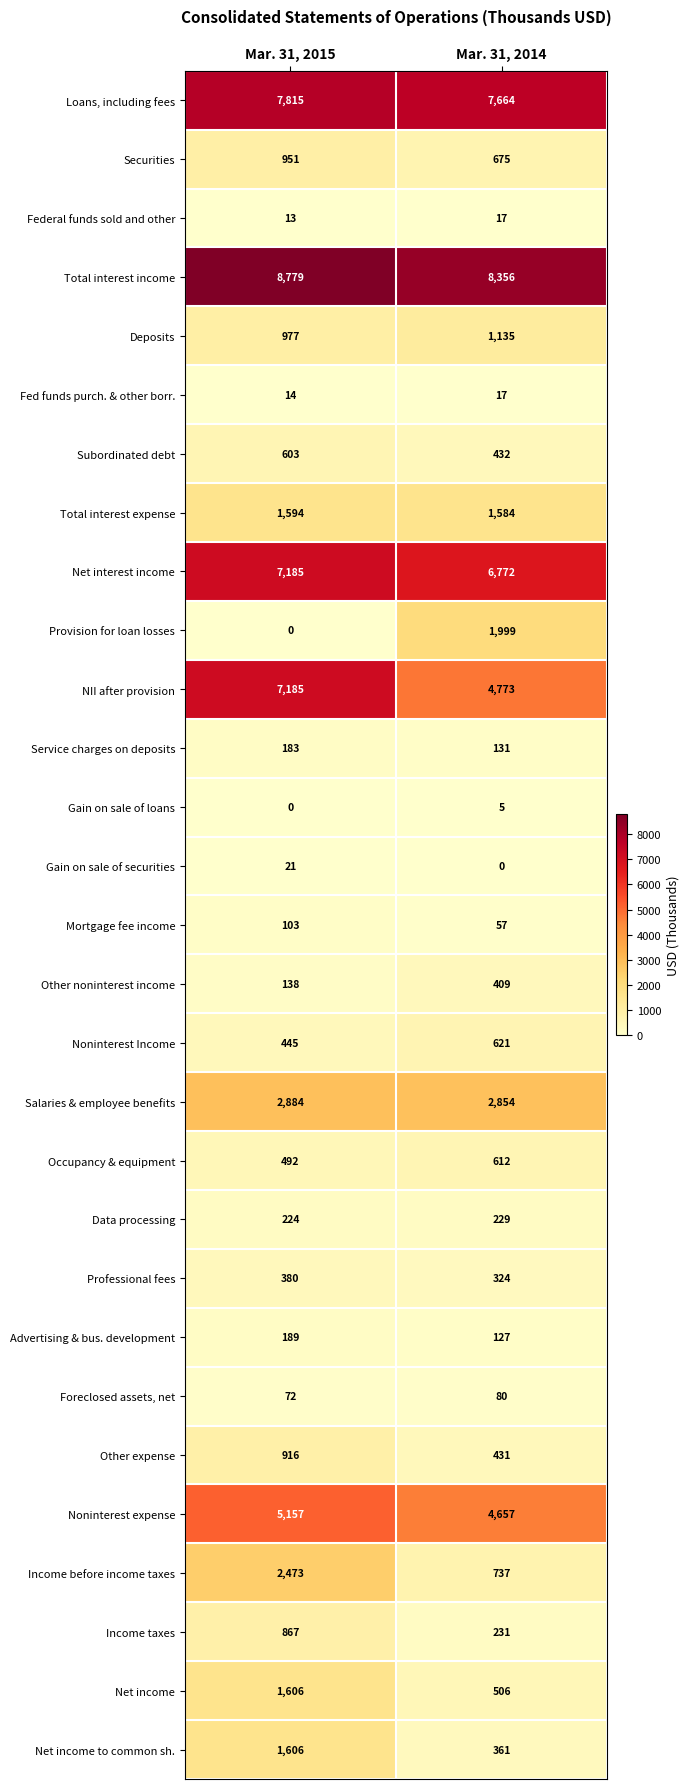

Between Mar. 31, 2015 and Mar. 31, 2014, which series saw the biggest shift?

NII after provision